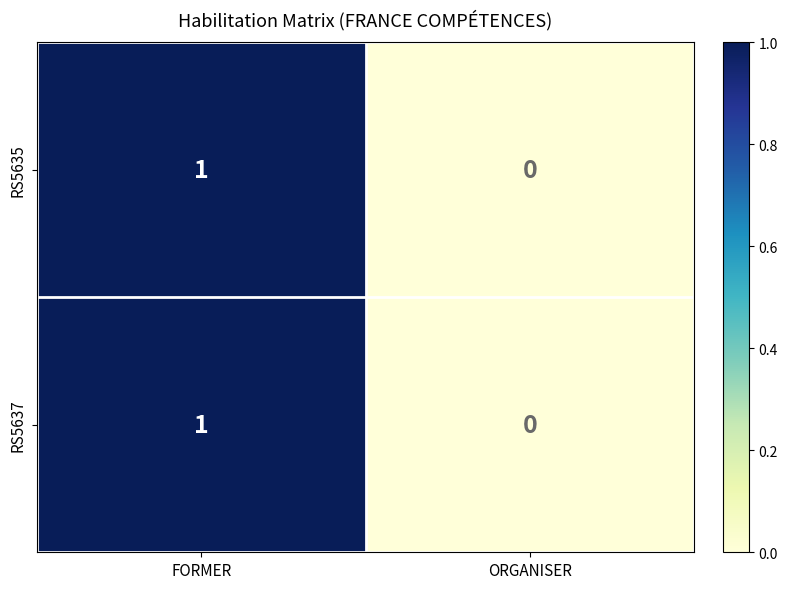

Is it true that RS5637 equals 1 at FORMER?

True